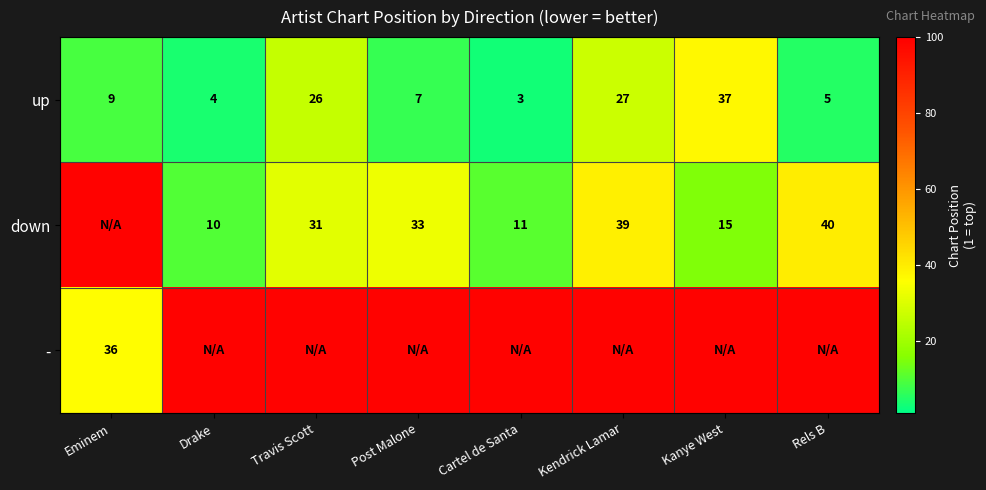

List the labels in order of up value, smallest first.

Cartel de Santa, Drake, Rels B, Post Malone, Eminem, Travis Scott, Kendrick Lamar, Kanye West